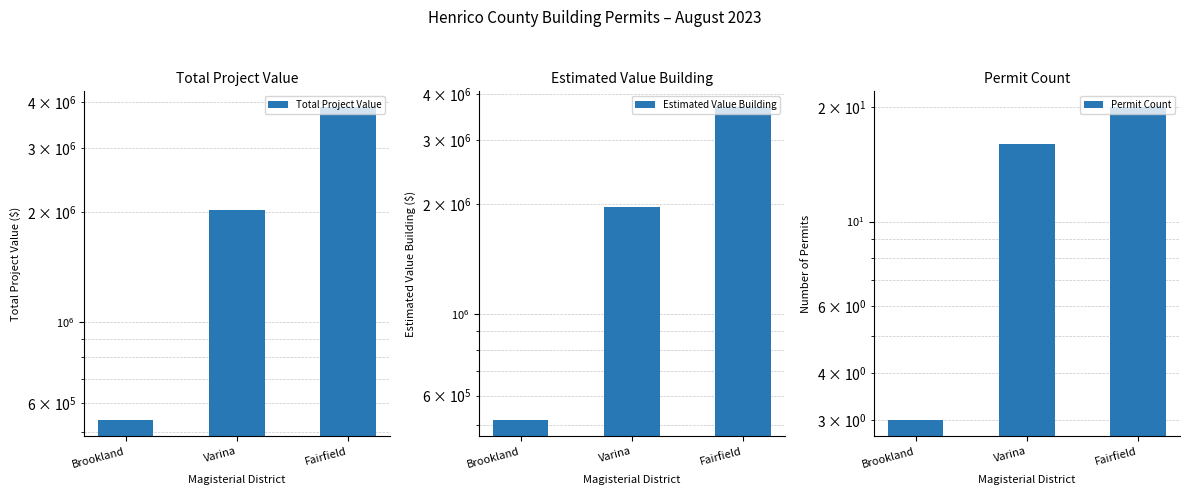

Which series changed the most between Brookland and Varina?

Total Project Value